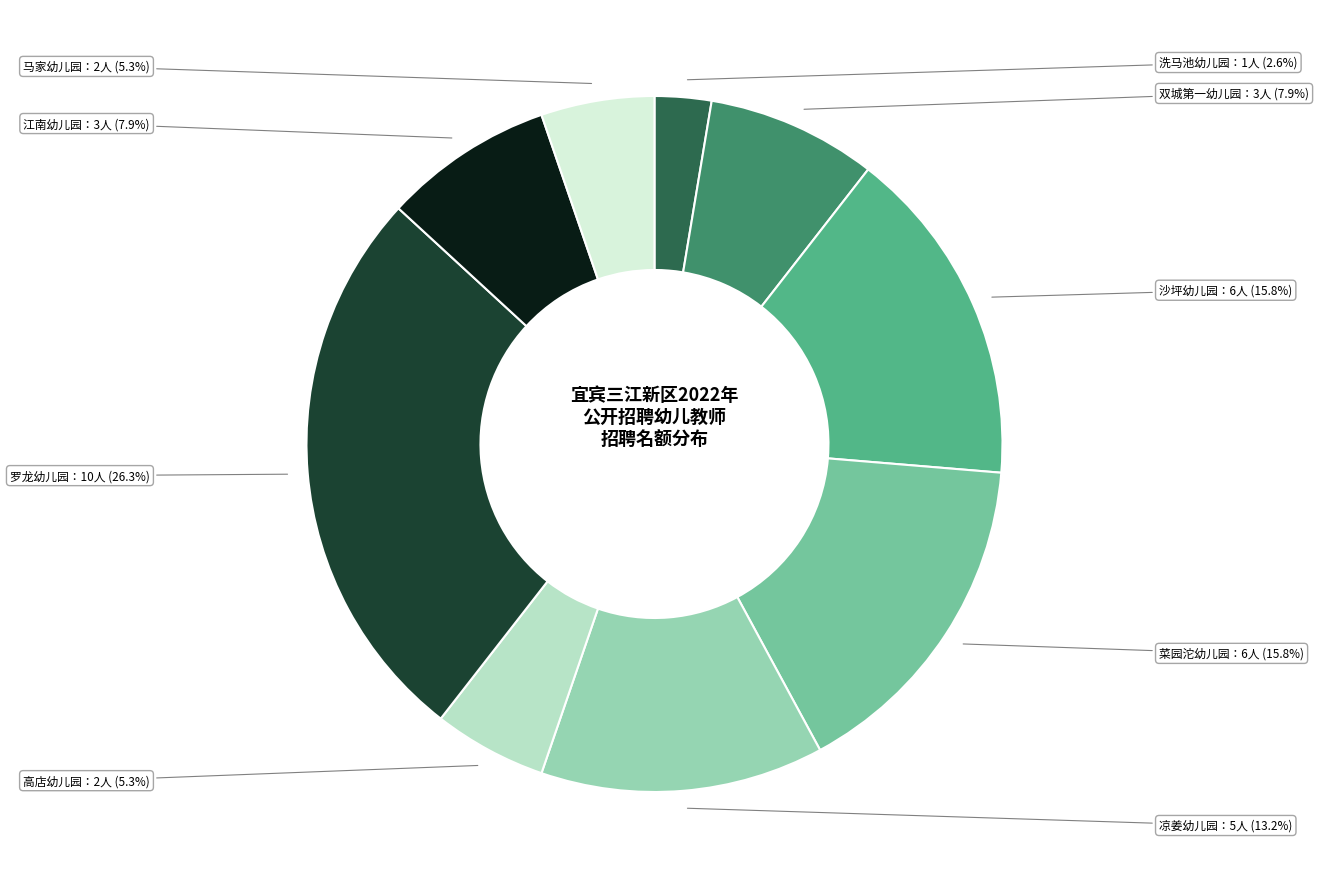

How many slices are in this pie chart?

9